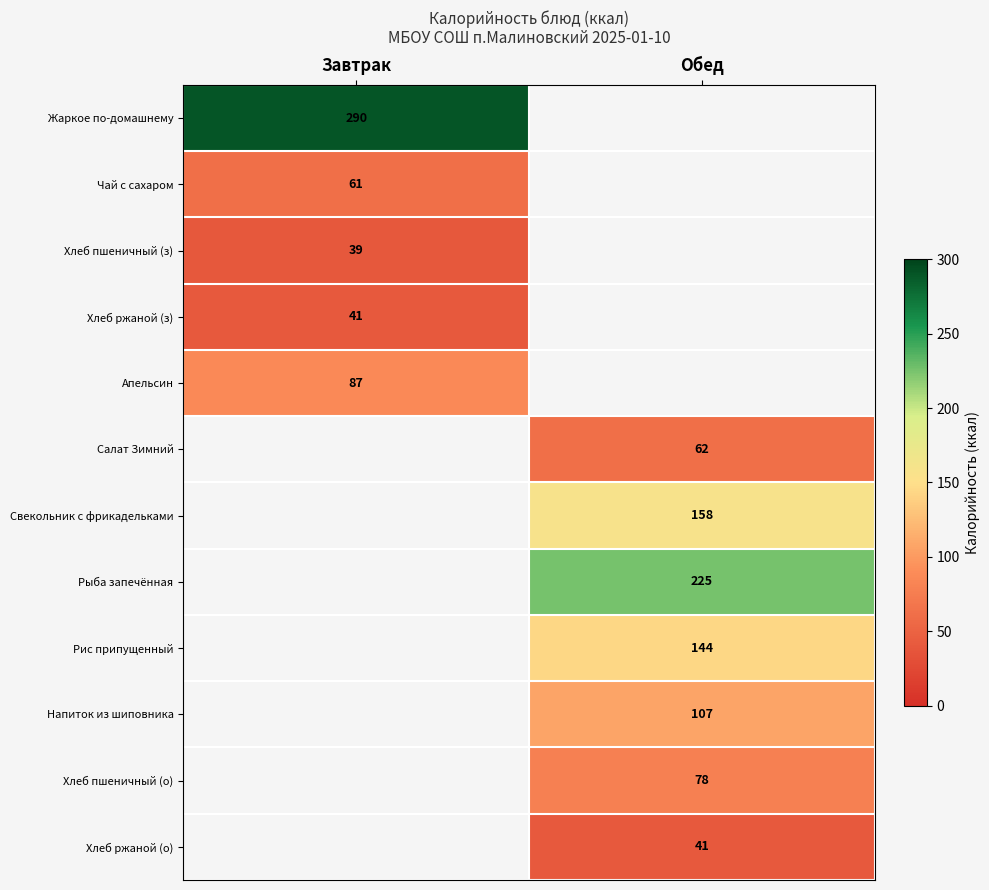

True or false: Свекольник с фрикадельками has a value of 158 at Обед.

True